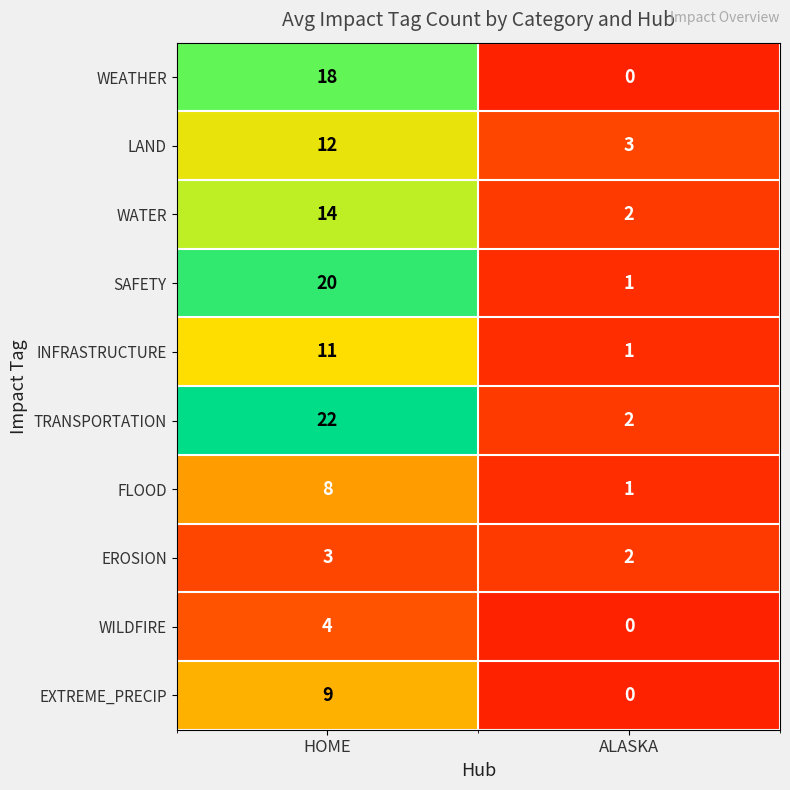

Reading left to right, extract all data points from this chart.

WEATHER: 18	0
LAND: 12	3
WATER: 14	2
SAFETY: 20	1
INFRASTRUCTURE: 11	1
TRANSPORTATION: 22	2
FLOOD: 8	1
EROSION: 3	2
WILDFIRE: 4	0
EXTREME_PRECIP: 9	0